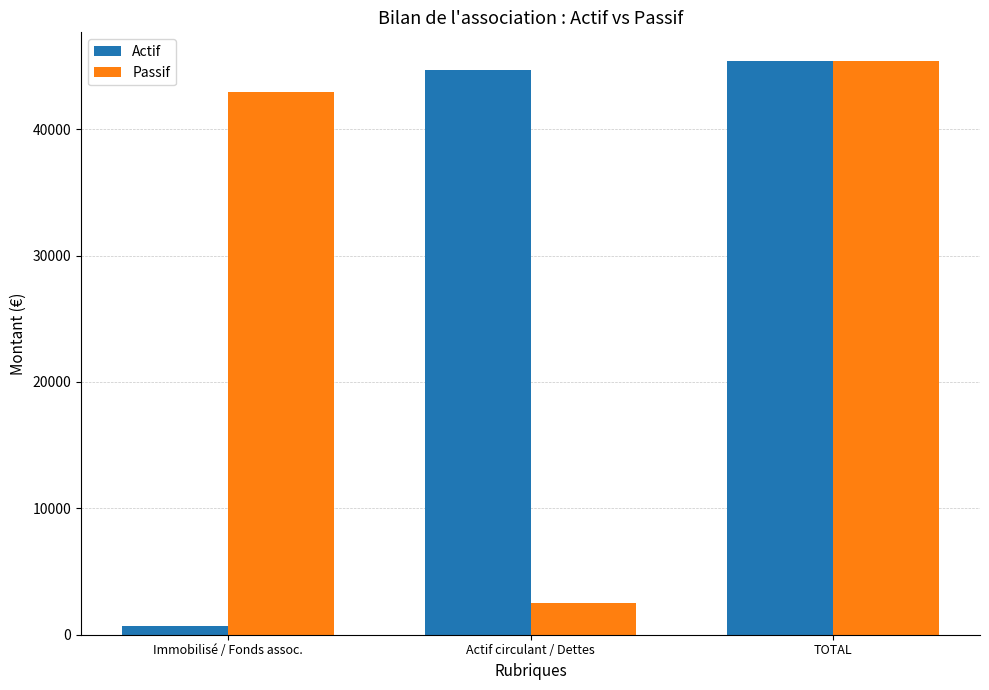

At Actif circulant / Dettes, list the series in order from smallest to largest.

Passif, Actif